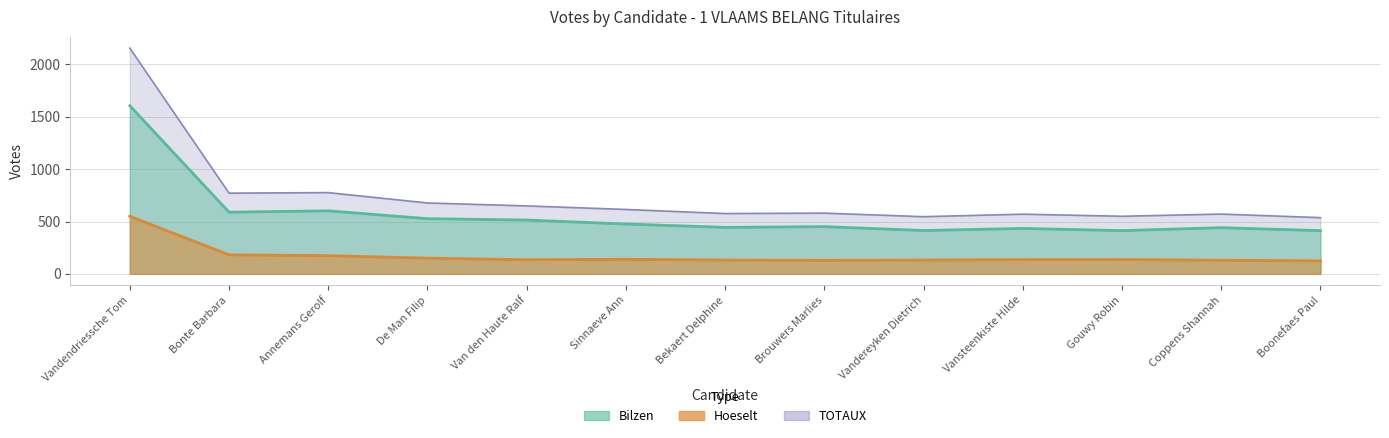

List the series in order of their peak value, lowest first.

Hoeselt, Bilzen, TOTAUX